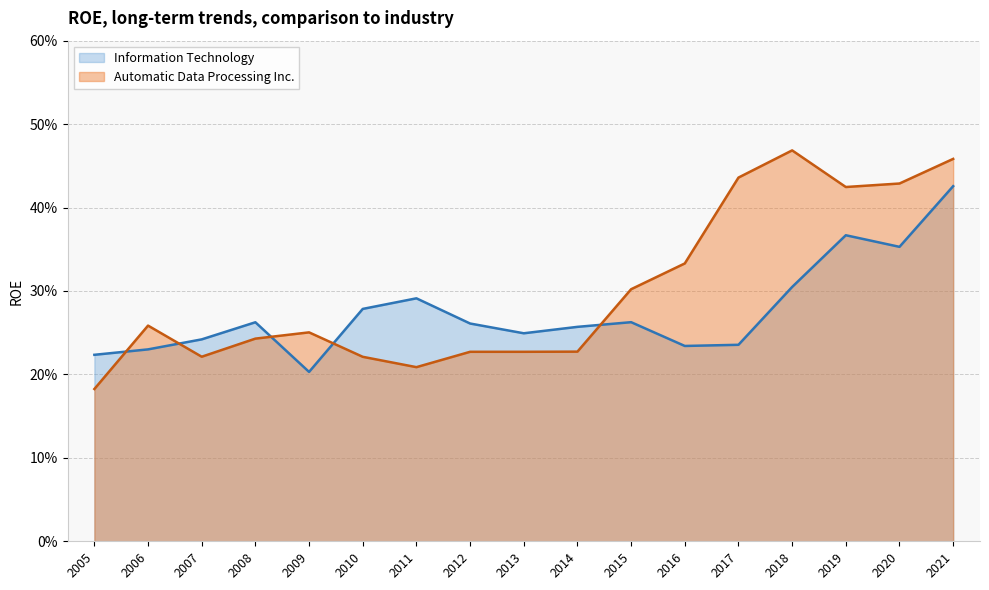

How many lines are shown in the chart?

2